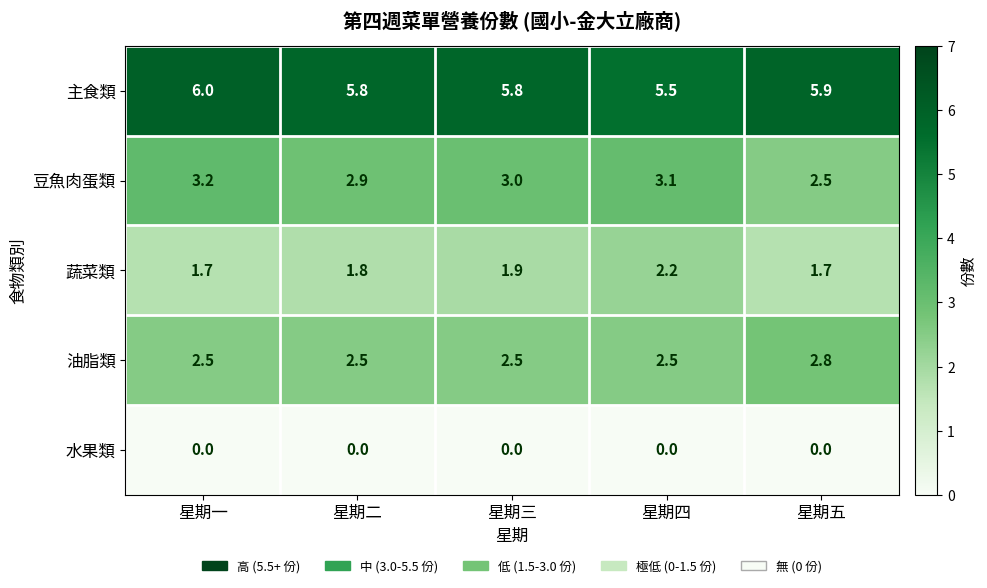

How many series are shown in this chart?

5